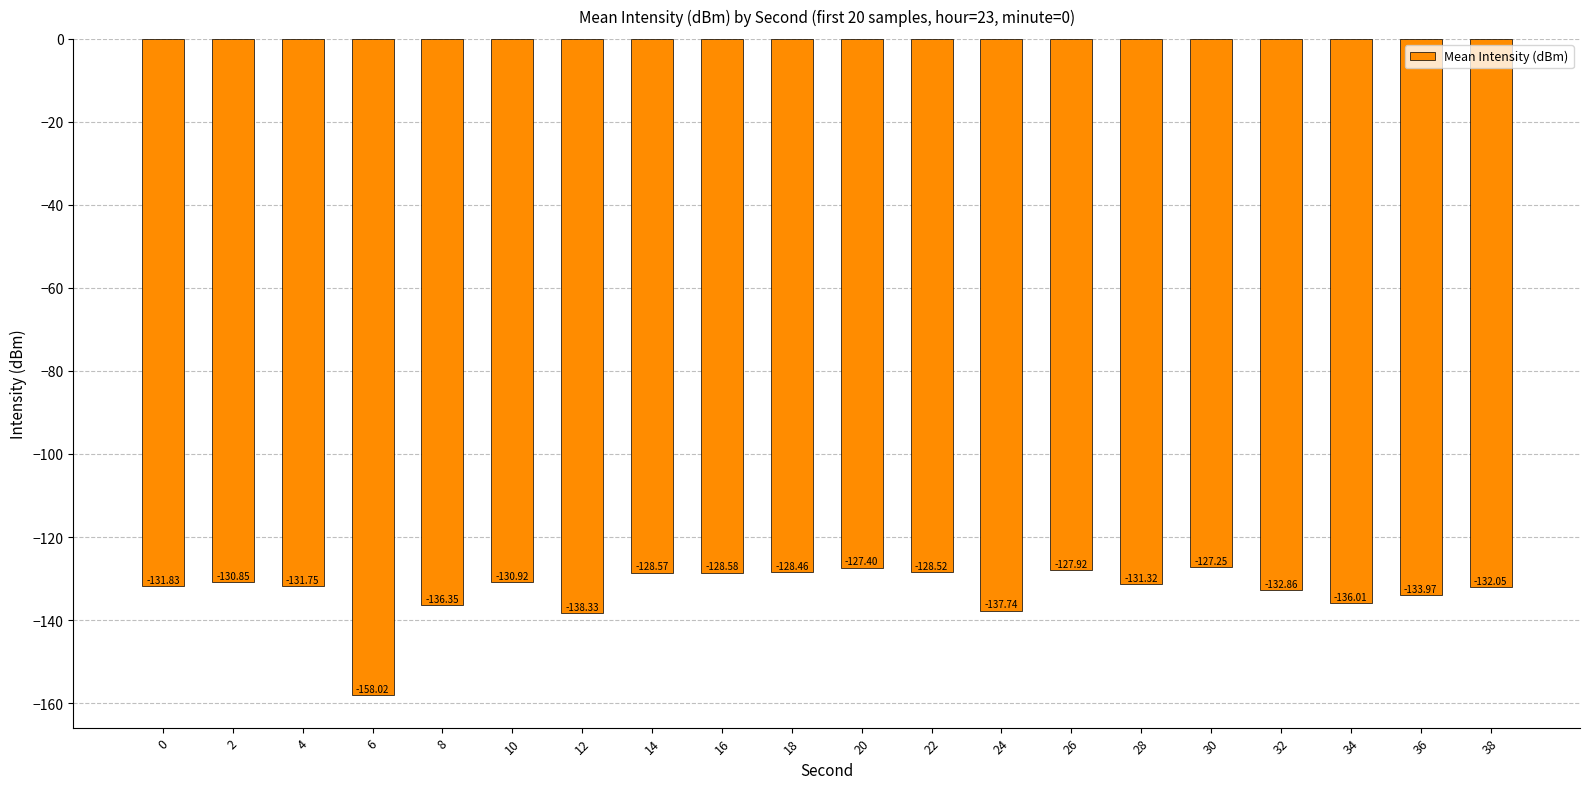

Rank the categories by value from lowest to highest.

6, 12, 24, 8, 34, 36, 32, 38, 0, 4, 28, 10, 2, 16, 14, 22, 18, 26, 20, 30